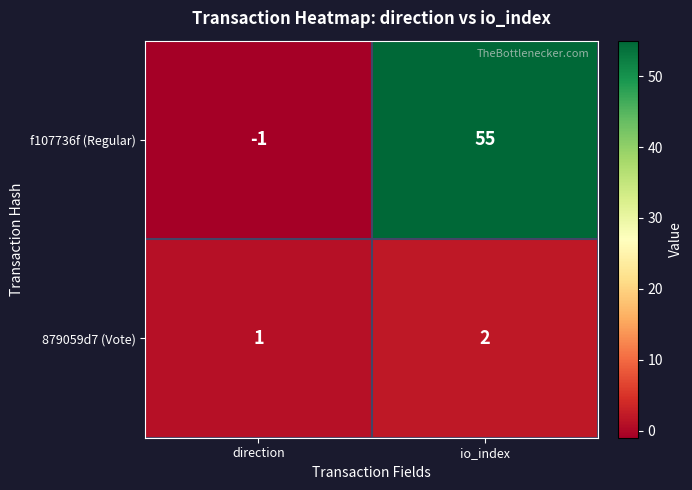

What is the greatest value displayed?

55